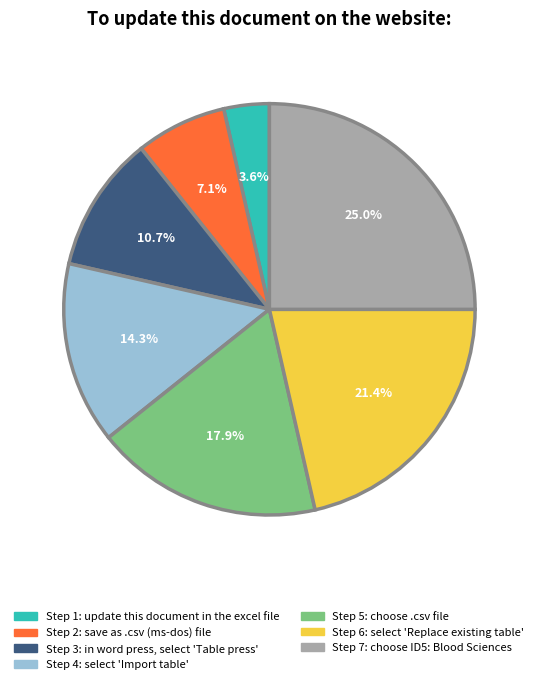

Is there a majority slice in this chart?

No